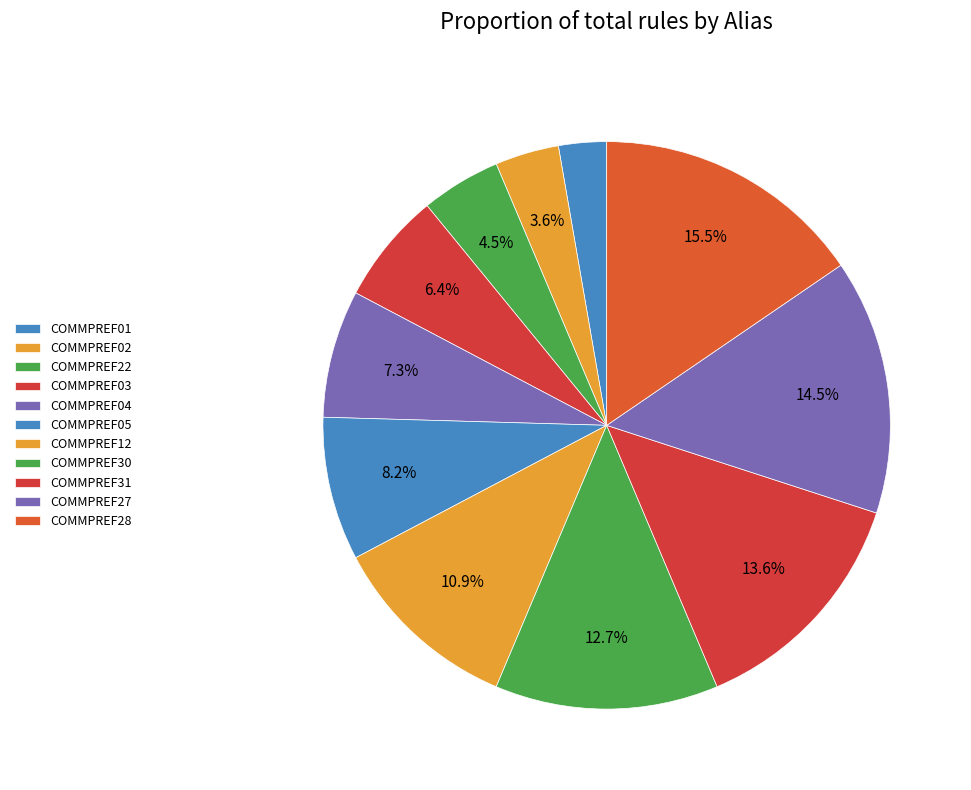

To the nearest percent, what percentage of the pie is COMMPREF03?

6%